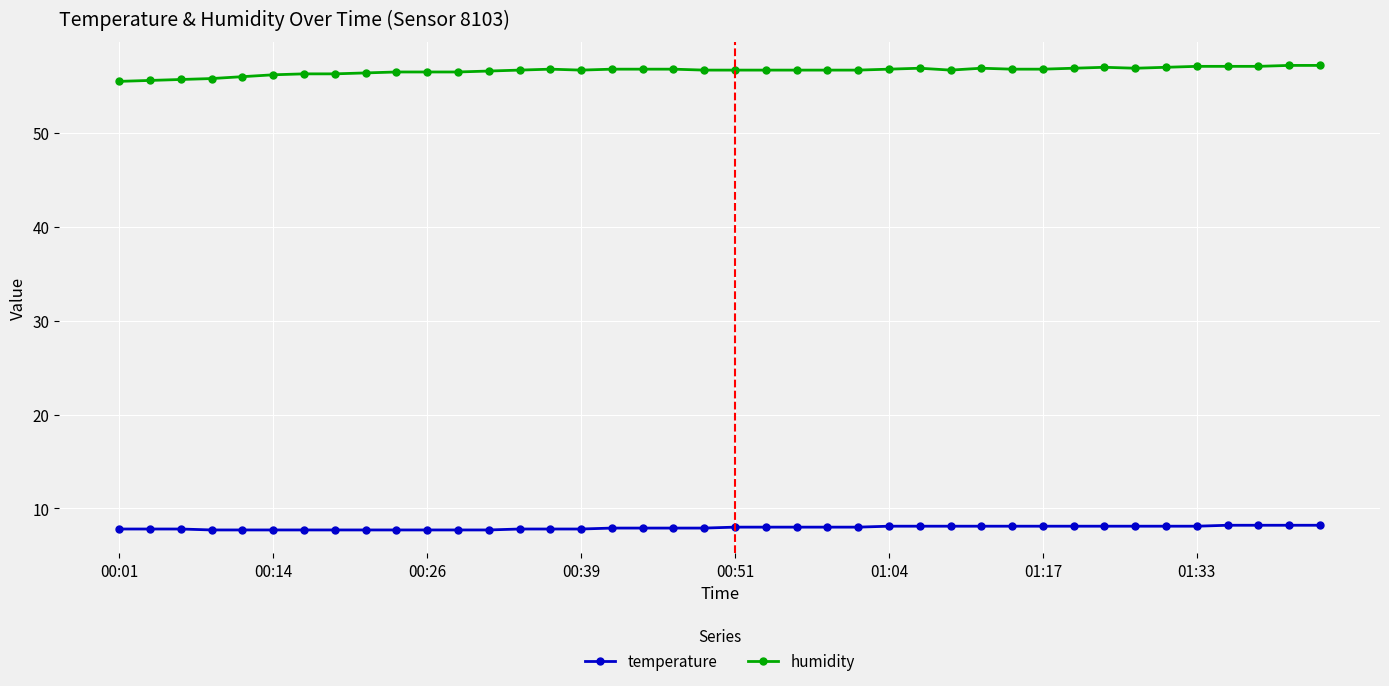

Is this an area chart (filled region under the line)?

No